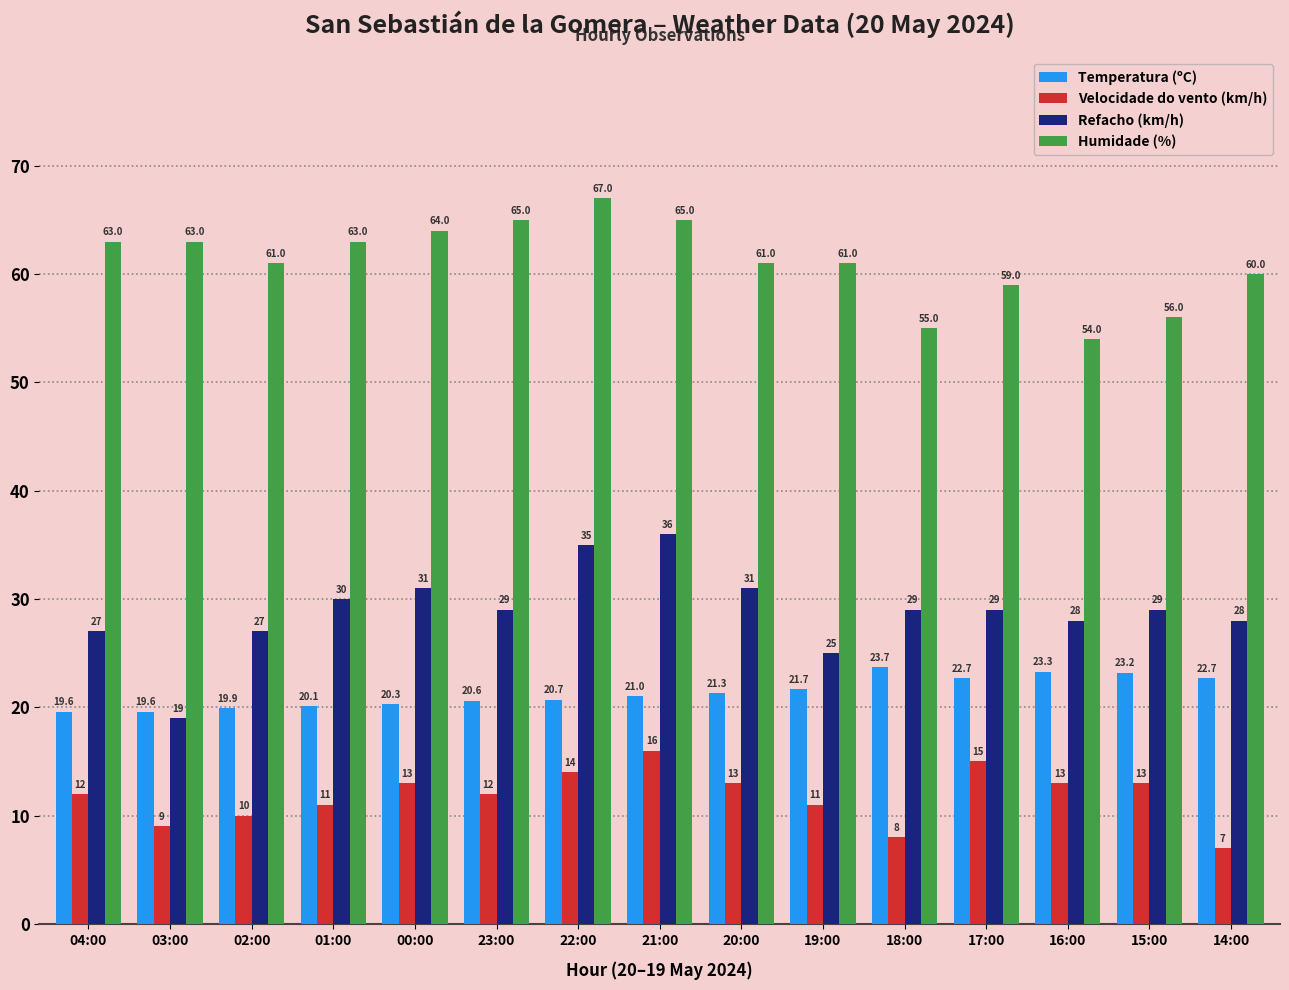

What is the label of the 8th bar from the left?

21:00